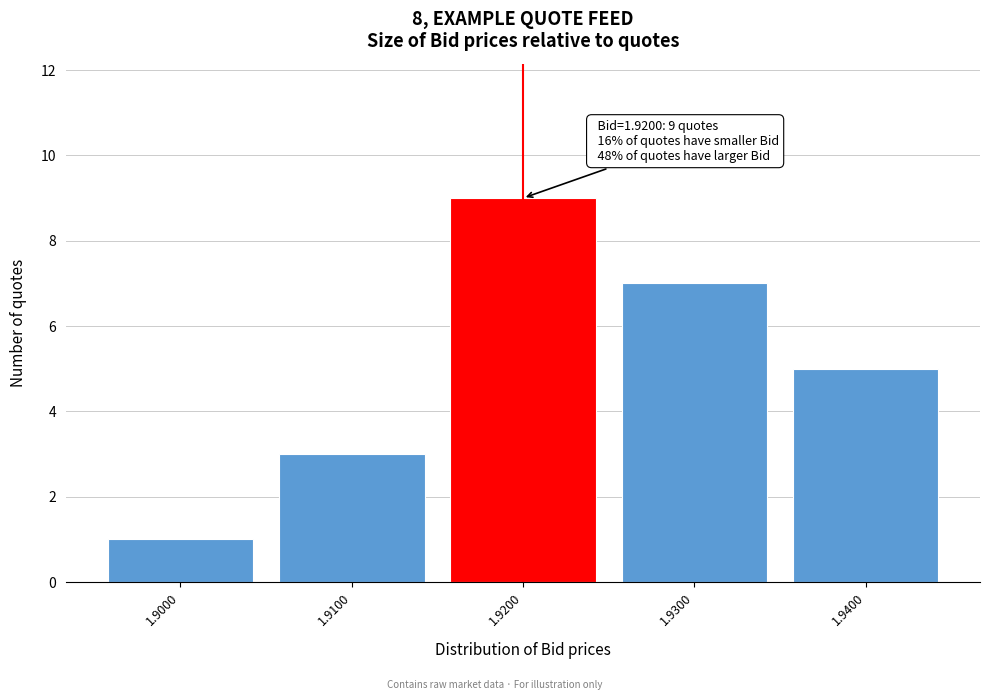

Reading left to right, transcribe all the data shown in this chart.

1	3	9	7	5